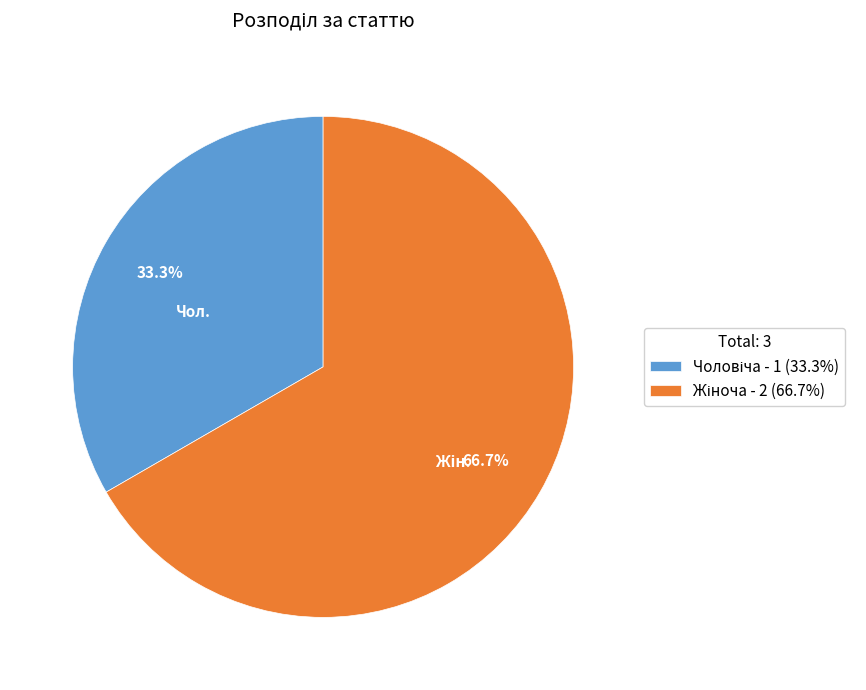

Does any single category account for the majority?

Yes